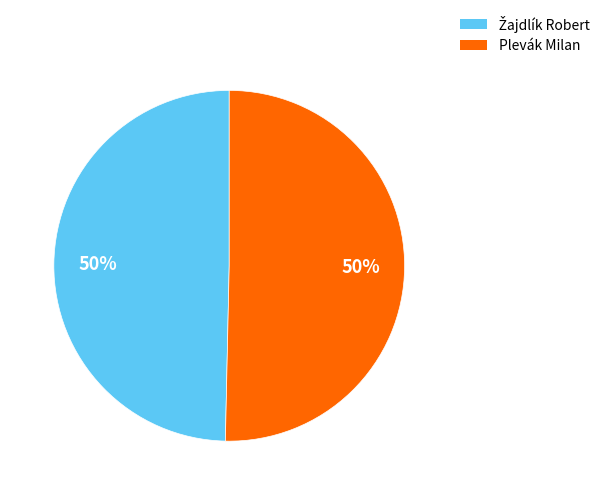

True or false: Plevák Milan accounts for 59% of the total.

False